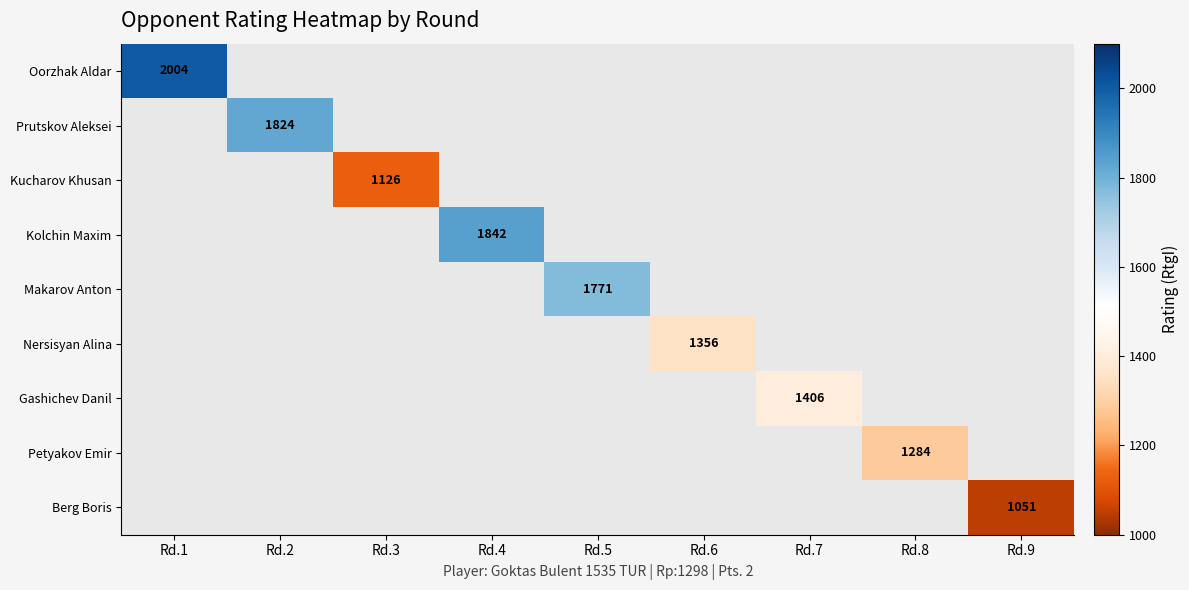

The Kucharov Khusan series shows 1630 at Rd.3. True or false?

False